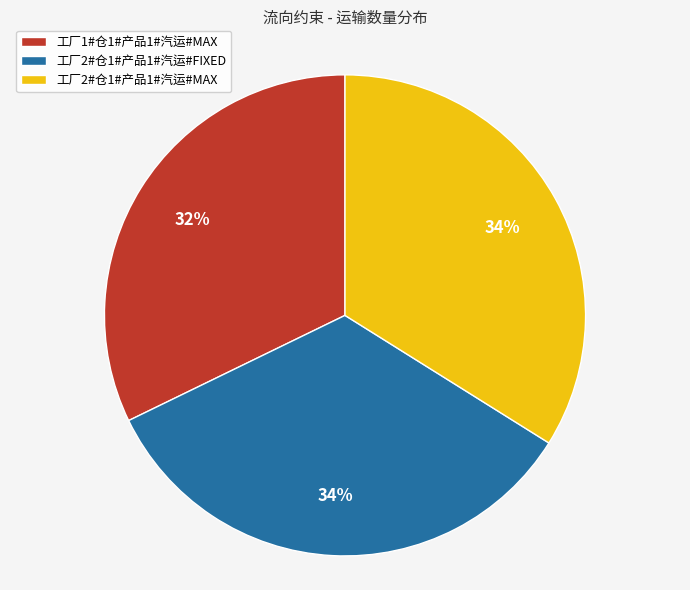

Does 工厂2#仓1#产品1#汽运#MAX account for over 50% of the chart?

No